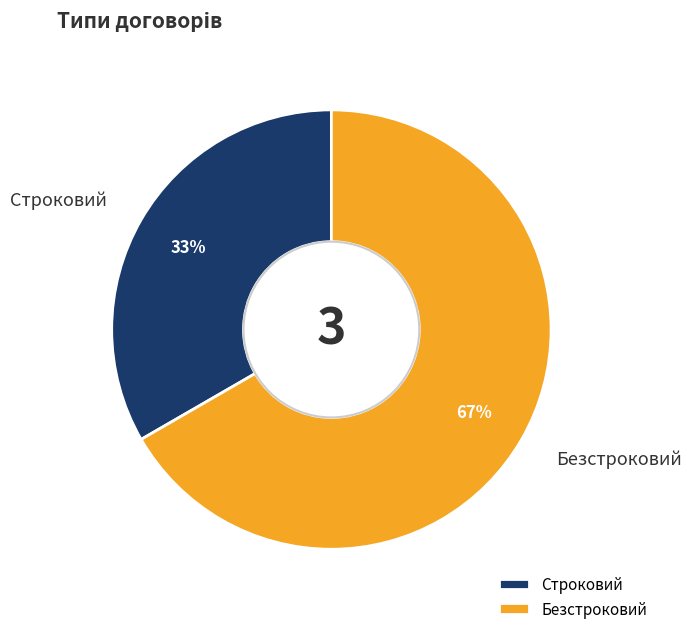

Approximately how many times larger is the value at Строковий compared to Безстроковий?

0.5